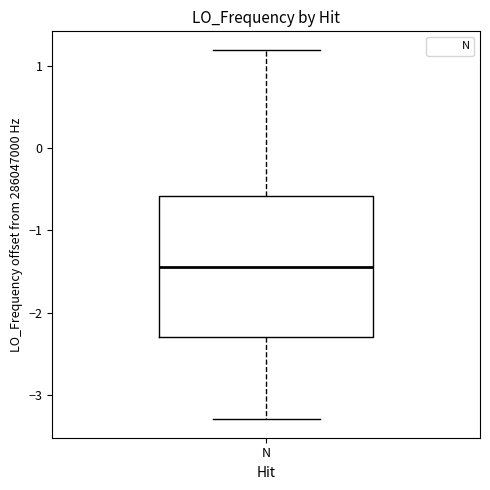

Where is the lower edge of the box for N on the y-axis? The values are not printed on the chart, so give them approximately, as read against the axis.

-2.3